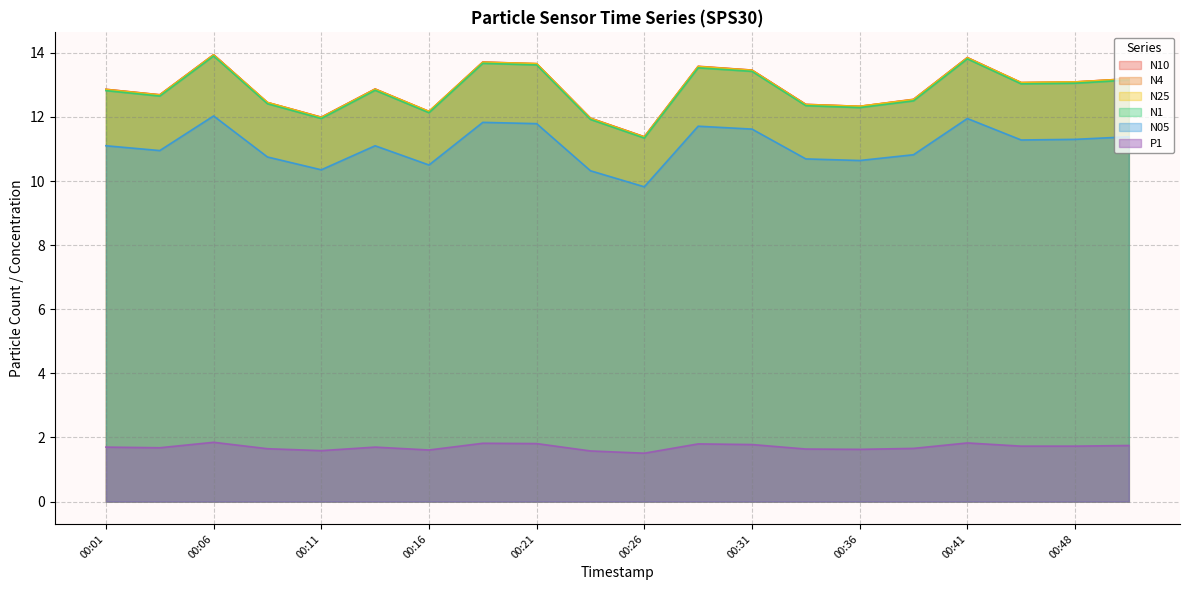

What is the average value of the P1 series?

1.7